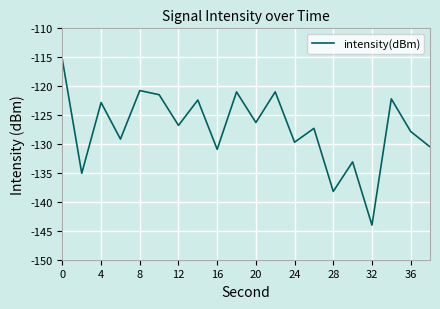

What is the smallest value displayed?

-144.0